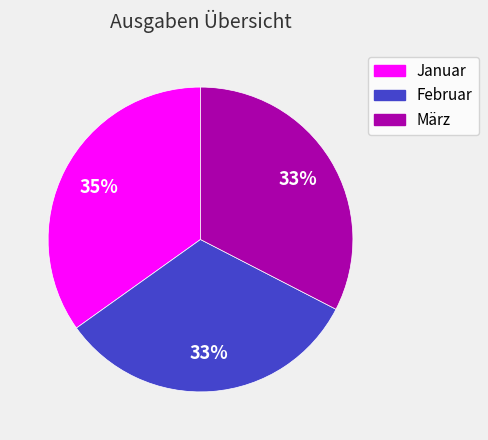

Which slice is the largest?

Januar